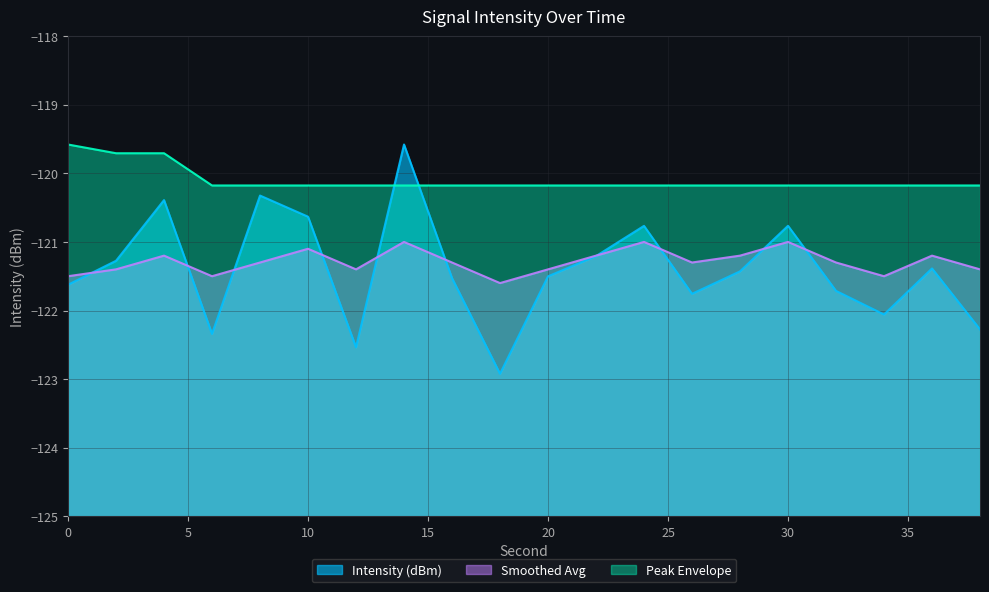

True or false: Peak Envelope and Intensity (dBm) intersect in this chart.

True